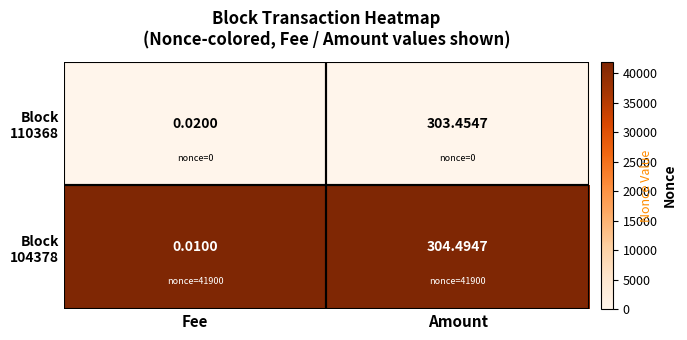

How many series are shown in this chart?

2